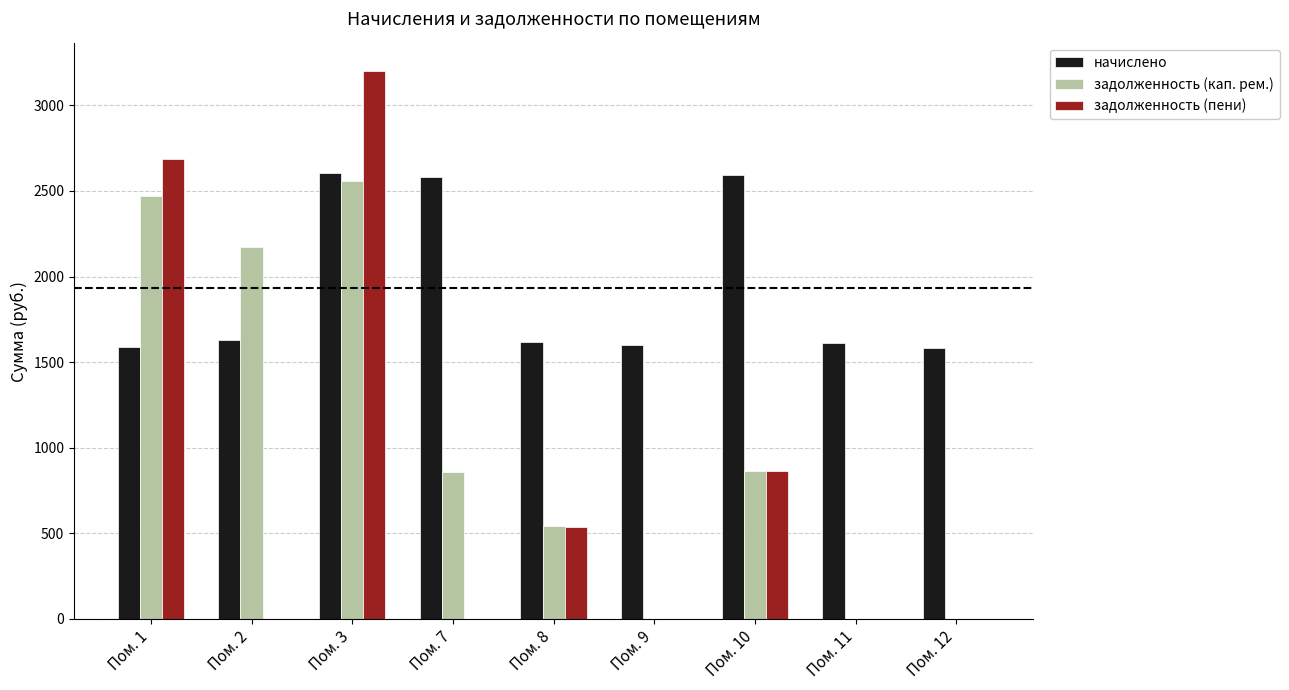

The value of задолженность (пени) at Пом. 2 is 0.0. True or false?

True